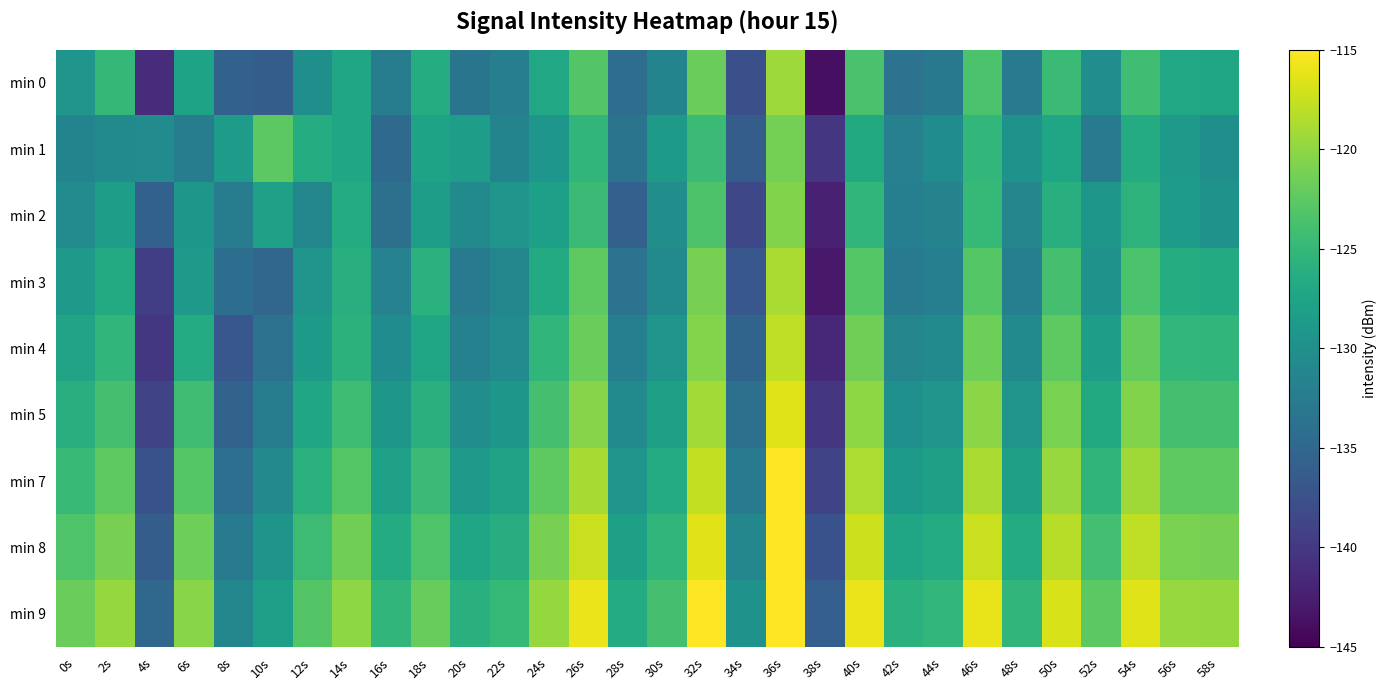

Reading right to left, transcribe all the data shown in this chart.

min 0: 58s=-127.2	56s=-127.1	54s=-124.2	52s=-130.3	50s=-124.6	48s=-132.7	46s=-123.5	44s=-132.9	42s=-133.6	40s=-123.6	38s=-143.8	36s=-119.4	34s=-137.6	32s=-121.9	30s=-131.4	28s=-134.3	26s=-123.1	24s=-127.2	22s=-132.2	20s=-133.3	18s=-126.4	16s=-132.5	14s=-127.4	12s=-130.0	10s=-136.2	8s=-135.6	6s=-127.6	4s=-141.2	2s=-125.0	0s=-129.3
min 1: 58s=-130.1	56s=-128.9	54s=-126.5	52s=-132.8	50s=-127.3	48s=-129.6	46s=-125.1	44s=-130.4	42s=-131.9	40s=-126.8	38s=-140.2	36s=-121.3	34s=-136.1	32s=-124.5	30s=-128.7	28s=-133.4	26s=-125.3	24s=-129.2	22s=-131.5	20s=-128.3	18s=-127.6	16s=-134.8	14s=-127.4	12s=-126.5	10s=-122.6	8s=-128.6	6s=-132.3	4s=-130.5	2s=-130.7	0s=-131.4
min 2: 58s=-129.7	56s=-128.4	54s=-125.6	52s=-129.1	50s=-126.2	48s=-131.3	46s=-124.9	44s=-131.6	42s=-132.1	40s=-125.3	38s=-142.3	36s=-120.7	34s=-138.5	32s=-123.4	30s=-130.2	28s=-135.8	26s=-124.6	24s=-128.1	22s=-129.4	20s=-130.7	18s=-128.3	16s=-133.9	14s=-126.5	12s=-131.2	10s=-127.8	8s=-132.4	6s=-129.1	4s=-135.7	2s=-128.2	0s=-130.5
min 3: 58s=-126.7	56s=-126.4	54s=-123.5	52s=-129.6	50s=-123.8	48s=-132.0	46s=-122.9	44s=-132.1	42s=-132.8	40s=-122.9	38s=-142.9	36s=-118.8	34s=-136.9	32s=-121.2	30s=-130.8	28s=-133.6	26s=-122.5	24s=-126.7	22s=-131.2	20s=-132.5	18s=-125.8	16s=-131.7	14s=-126.1	12s=-129.3	10s=-135.1	8s=-134.2	6s=-128.8	4s=-139.4	2s=-126.7	0s=-128.9
min 4: 58s=-125.3	56s=-125.1	54s=-122.1	52s=-128.2	50s=-122.4	48s=-130.7	46s=-121.6	44s=-130.7	42s=-131.4	40s=-121.5	38s=-141.6	36s=-117.9	34s=-135.3	32s=-120.6	30s=-129.4	28s=-132.1	26s=-121.8	24s=-125.3	22s=-130.5	20s=-131.8	18s=-127.2	16s=-130.4	14s=-125.7	12s=-128.6	10s=-133.7	8s=-136.8	6s=-126.5	4s=-140.1	2s=-125.3	0s=-127.5
min 5: 58s=-123.9	56s=-123.8	54s=-120.7	52s=-126.8	50s=-121.0	48s=-129.4	46s=-120.2	44s=-129.3	42s=-130.0	40s=-120.1	38s=-140.2	36s=-116.5	34s=-133.9	32s=-119.2	30s=-128.0	28s=-130.7	26s=-120.4	24s=-123.9	22s=-129.1	20s=-130.2	18s=-125.9	16s=-129.1	14s=-124.3	12s=-127.2	10s=-132.3	8s=-135.4	6s=-124.2	4s=-138.8	2s=-123.9	0s=-126.1
min 7: 58s=-122.5	56s=-122.4	54s=-119.3	52s=-125.4	50s=-119.6	48s=-128.0	46s=-118.8	44s=-127.9	42s=-128.6	40s=-118.7	38s=-138.8	36s=-115.1	34s=-132.5	32s=-117.8	30s=-126.6	28s=-129.3	26s=-118.9	24s=-122.5	22s=-127.7	20s=-128.8	18s=-124.6	16s=-127.8	14s=-122.9	12s=-125.8	10s=-130.9	8s=-134.0	6s=-122.9	4s=-137.5	2s=-122.5	0s=-124.7
min 8: 58s=-121.1	56s=-121.0	54s=-117.9	52s=-124.0	50s=-118.2	48s=-126.6	46s=-117.4	44s=-126.5	42s=-127.2	40s=-117.3	38s=-137.4	36s=-113.7	34s=-131.1	32s=-116.4	30s=-125.2	28s=-127.9	26s=-117.4	24s=-121.1	22s=-126.3	20s=-127.4	18s=-123.3	16s=-126.5	14s=-121.5	12s=-124.4	10s=-129.5	8s=-132.6	6s=-121.6	4s=-136.2	2s=-121.1	0s=-123.3
min 9: 58s=-119.7	56s=-119.6	54s=-116.5	52s=-122.6	50s=-116.8	48s=-125.2	46s=-116.0	44s=-125.1	42s=-125.8	40s=-115.9	38s=-136.0	36s=-112.3	34s=-129.7	32s=-115.0	30s=-123.8	28s=-126.5	26s=-115.9	24s=-119.7	22s=-124.9	20s=-126.0	18s=-122.0	16s=-125.2	14s=-120.1	12s=-123.0	10s=-128.1	8s=-131.2	6s=-120.3	4s=-134.9	2s=-119.7	0s=-121.9